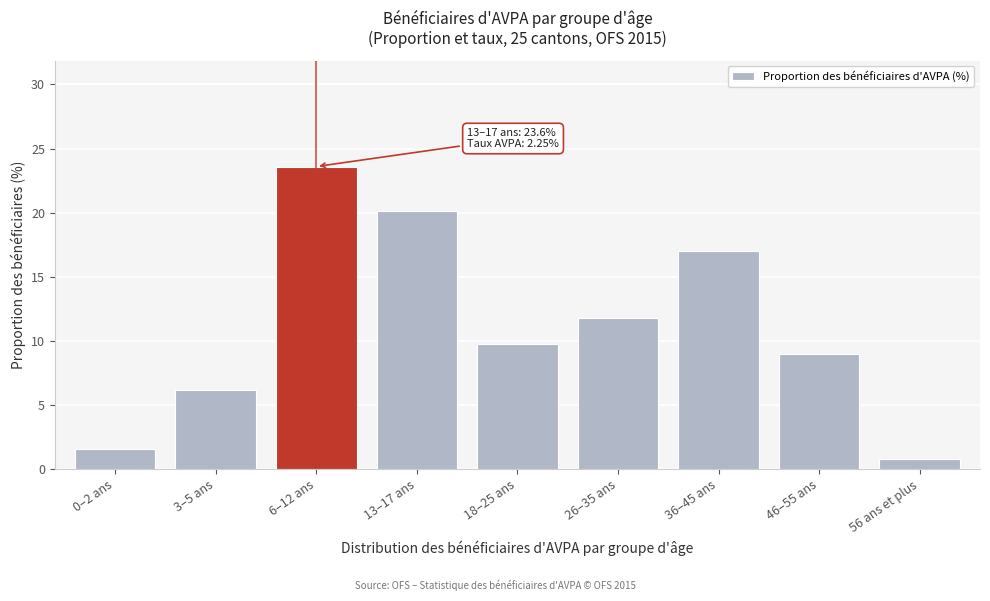

Reading left to right, extract all data points from this chart.

1.6	6.2	23.6	20.1	9.8	11.8	17.0	9.0	0.8